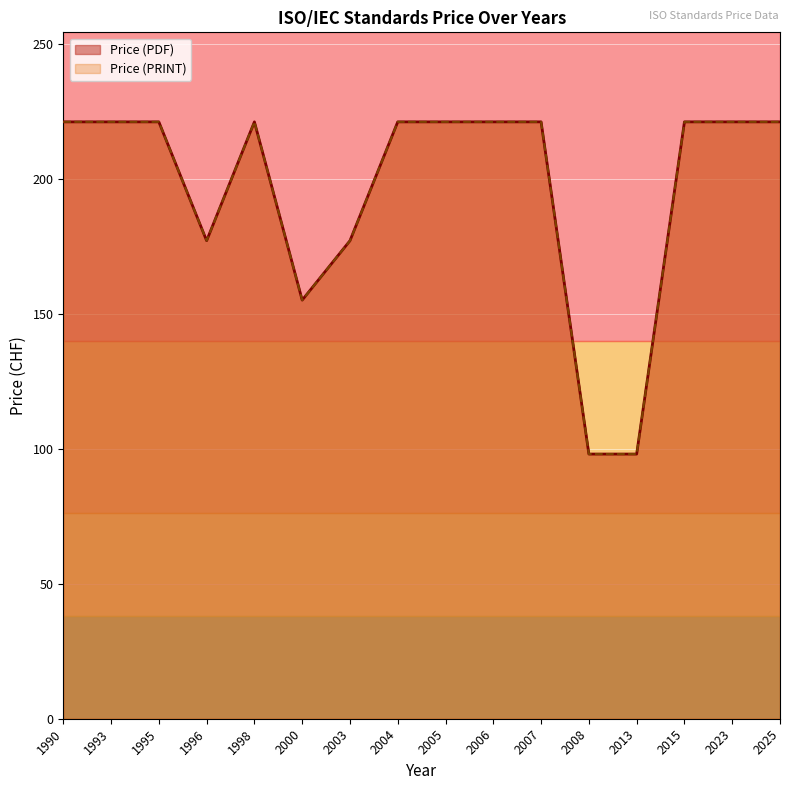

At 1993, list the series in order from largest to smallest.

Price (PDF), Price (PRINT)